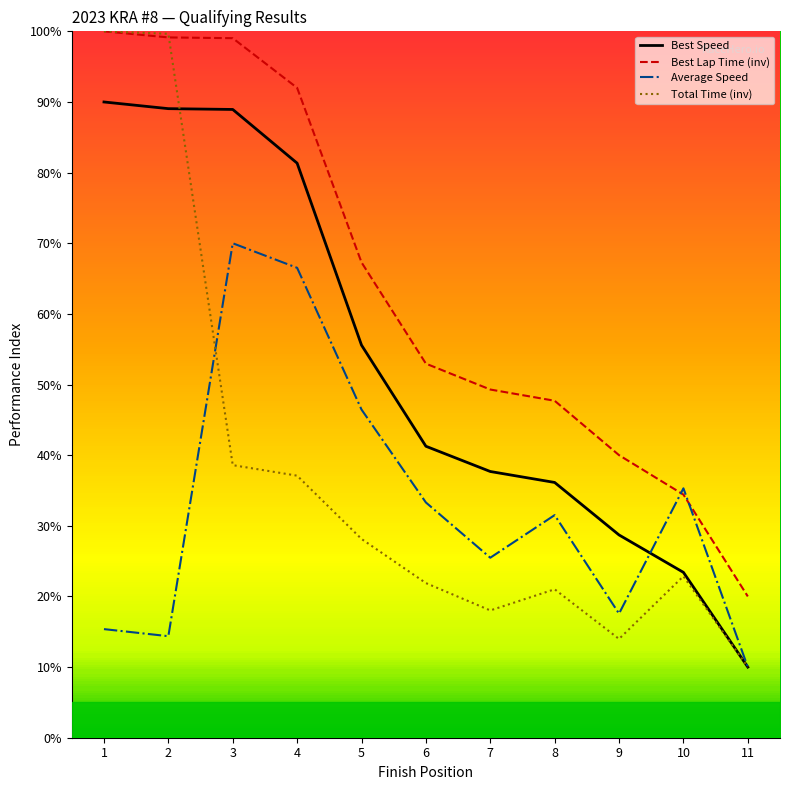

Which series has the largest range (max minus min)?

Total Time (inv)